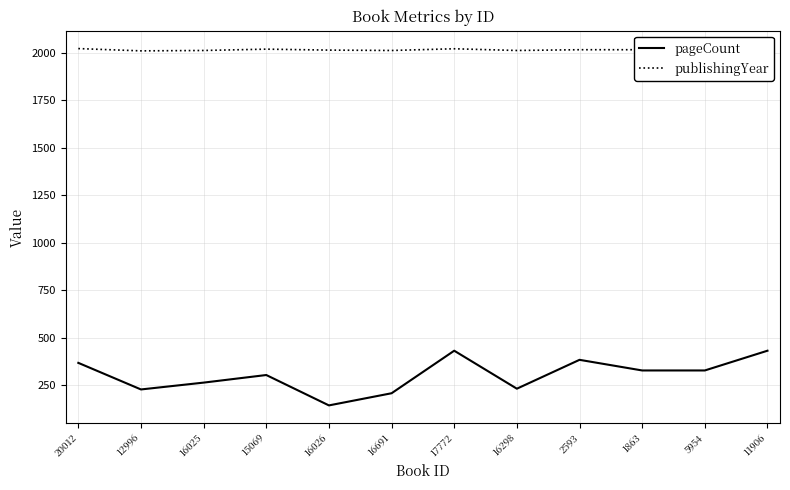

What is the spread (max minus min) of values at 11906?

1587